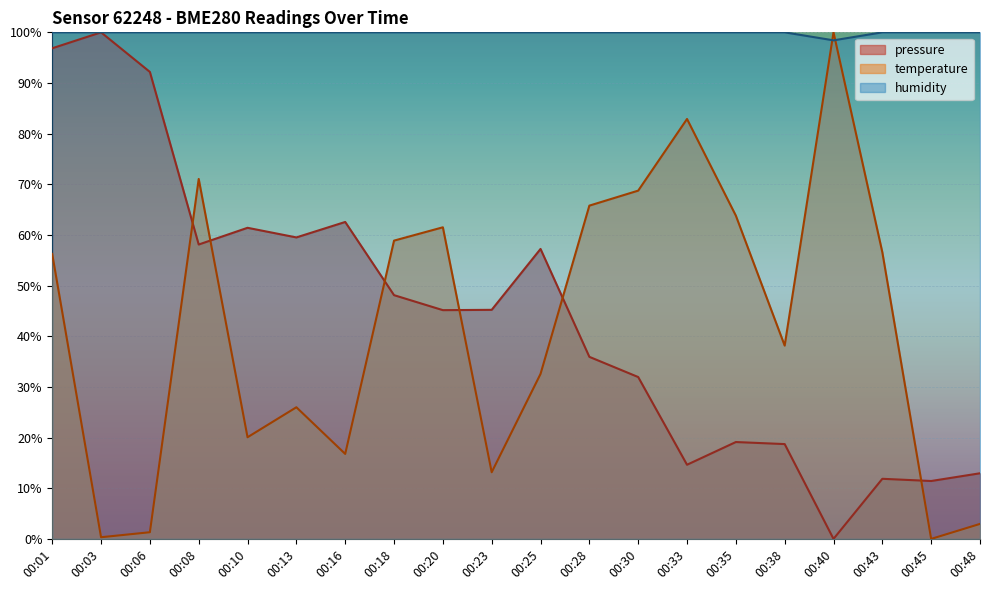

What is the difference between the maximum and minimum values in the pressure series?

100.0